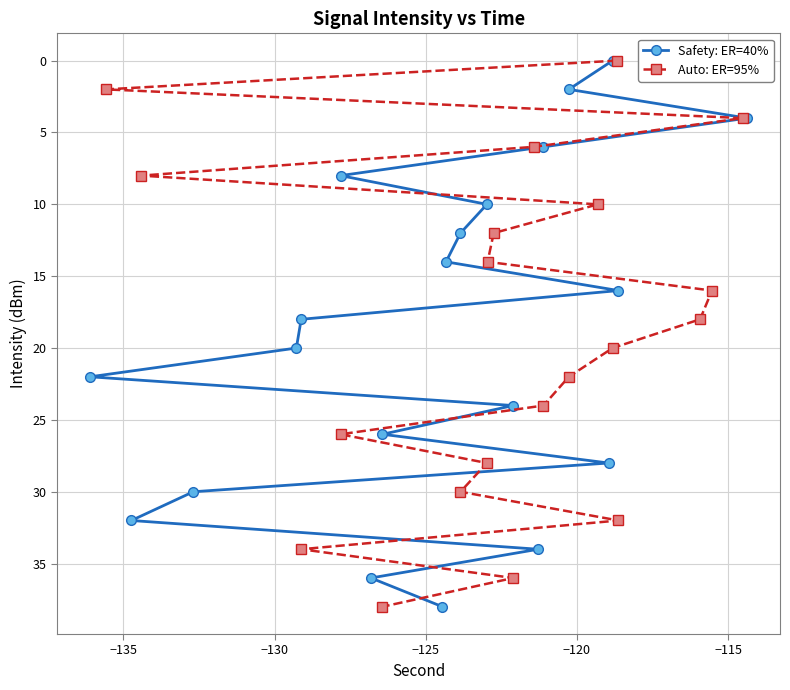

What is the highest value of the Safety: ER=40% series?

38